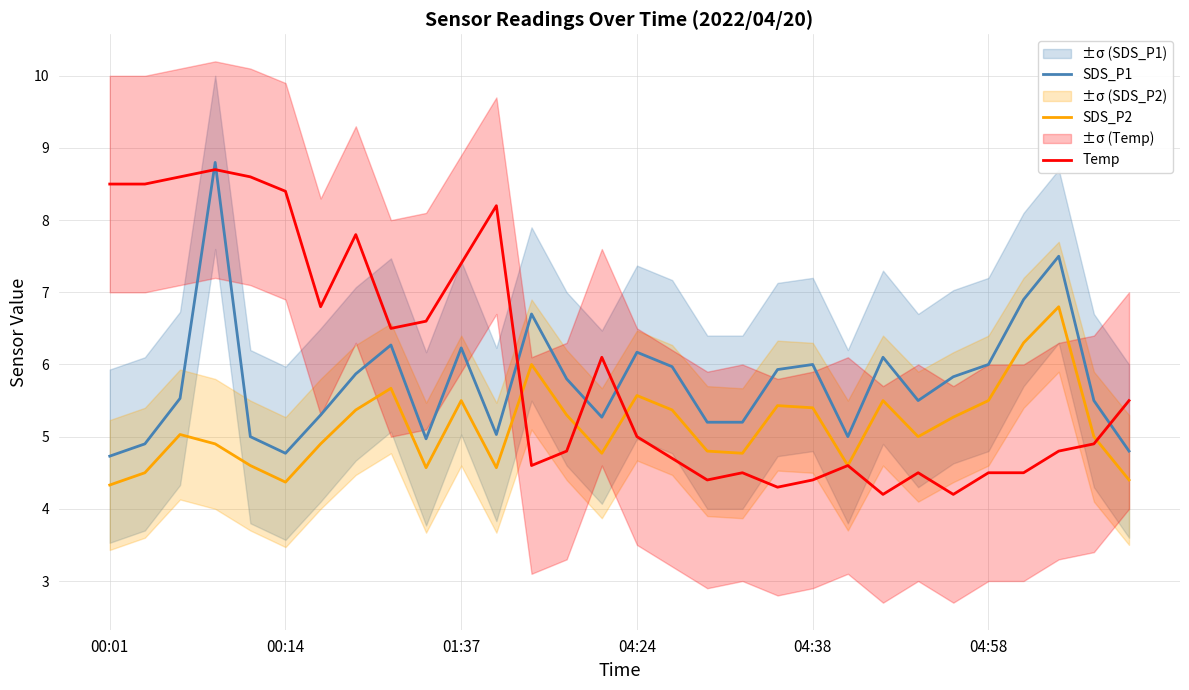

What is the sum of all SDS_P1 values?

172.8